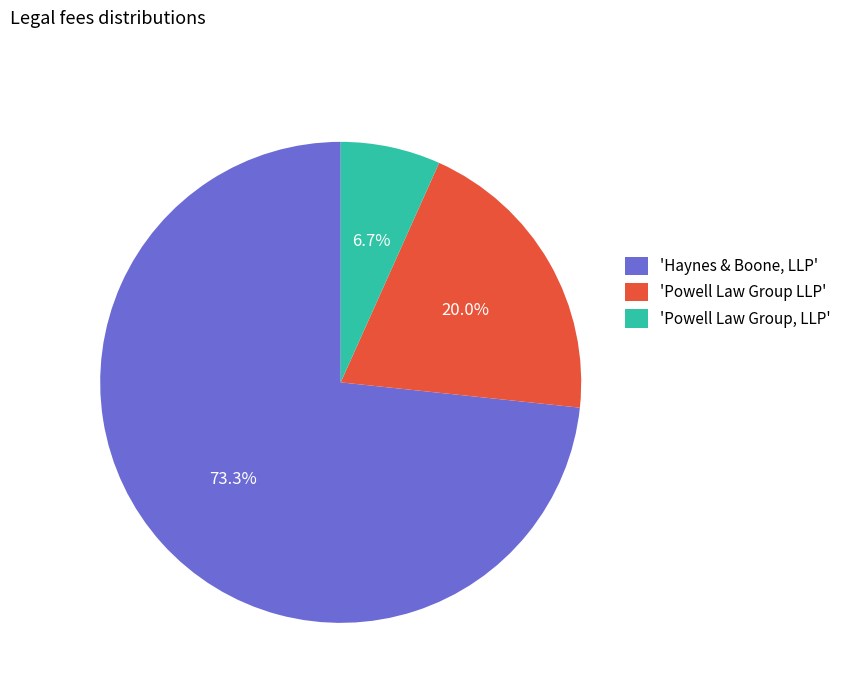

Is there a majority slice in this chart?

Yes